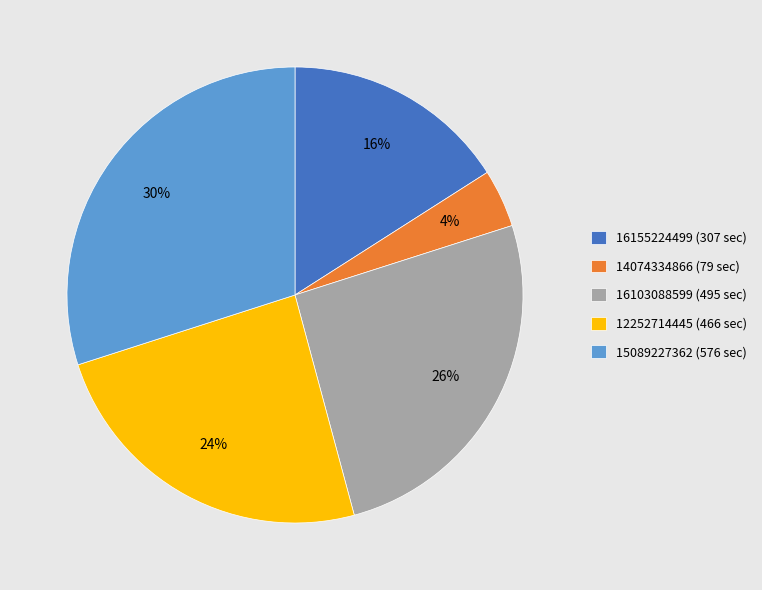

What is the largest slice in the pie chart?

15089227362